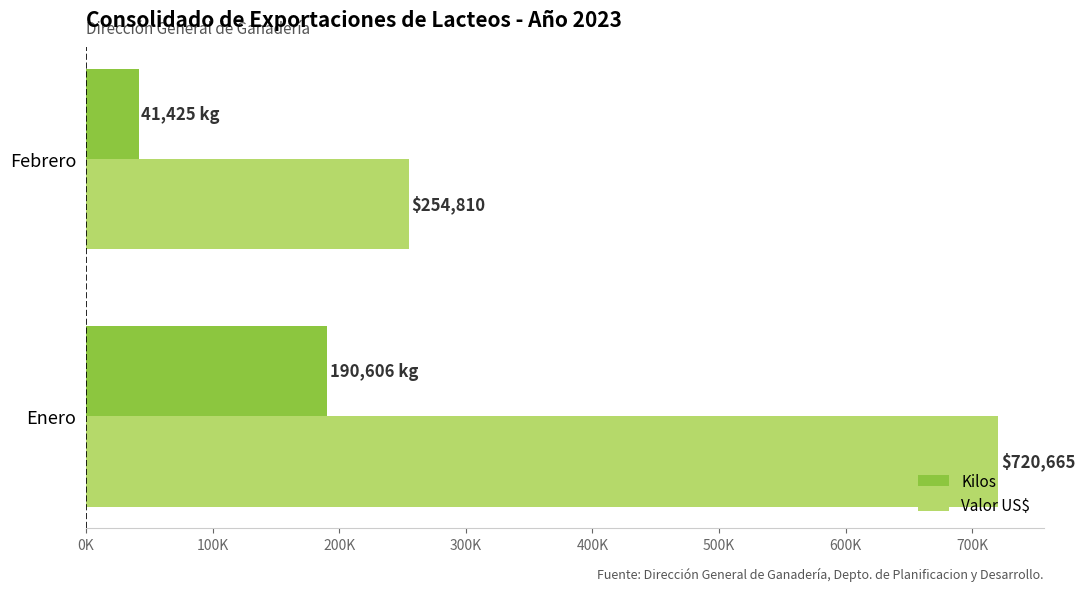

What are all the series names shown in the legend?

Kilos, Valor US$